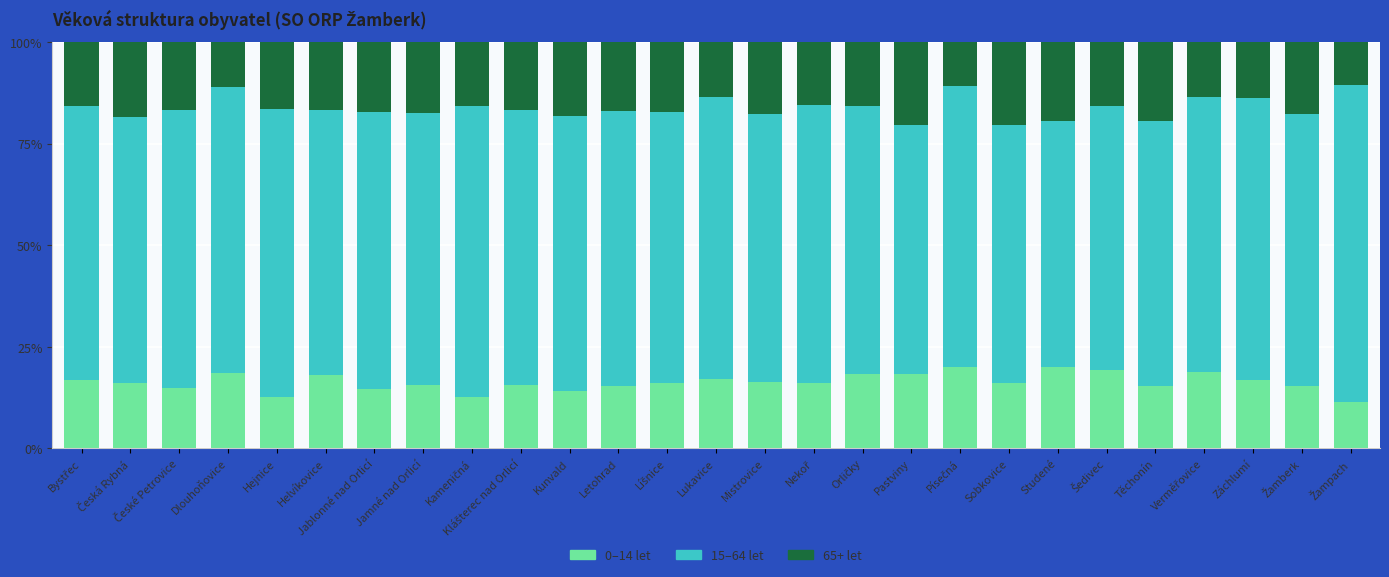

What is the total value across all series at Pastviny?

100.0